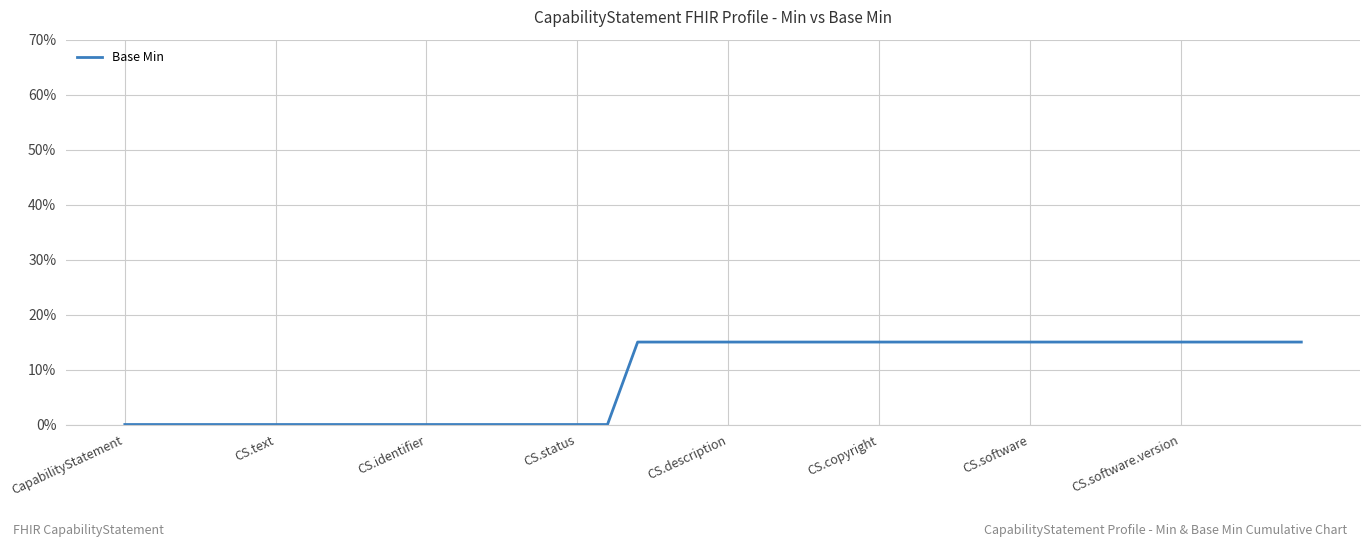

Count the number of categories in the chart.

40